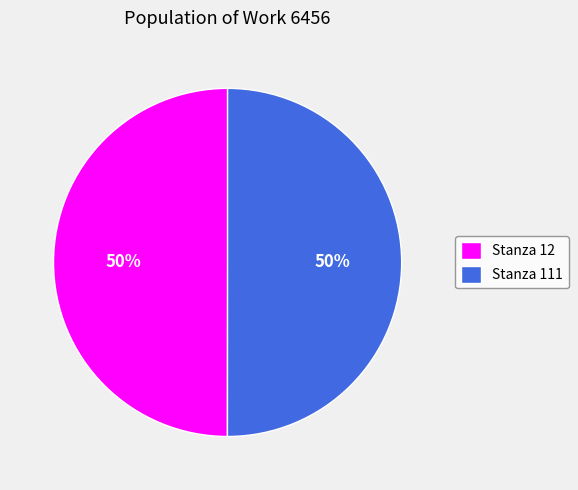

What percentage is the Stanza 12 slice, to the nearest percent?

50%